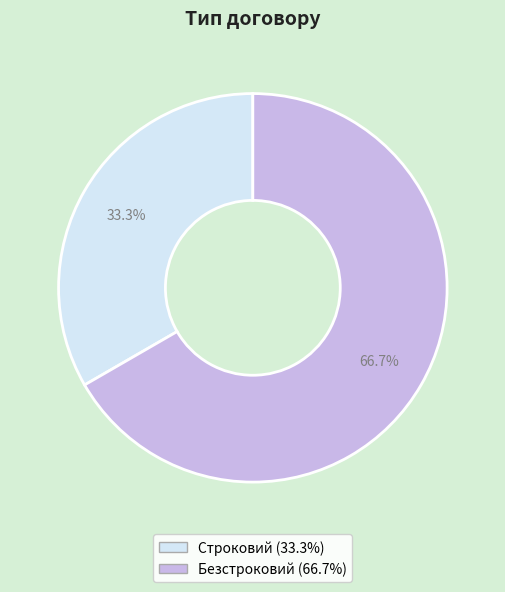

How much of the chart is everything except Строковий?

66.7%